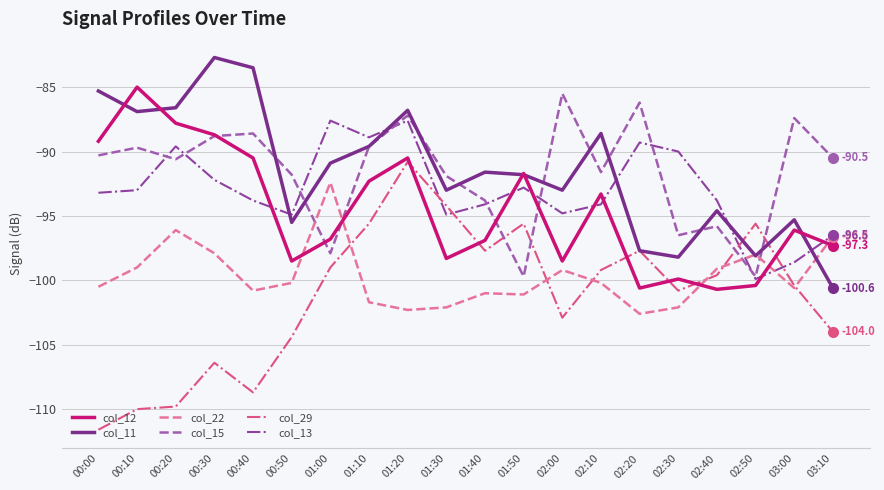

What is the minimum value for col_13?

-99.9